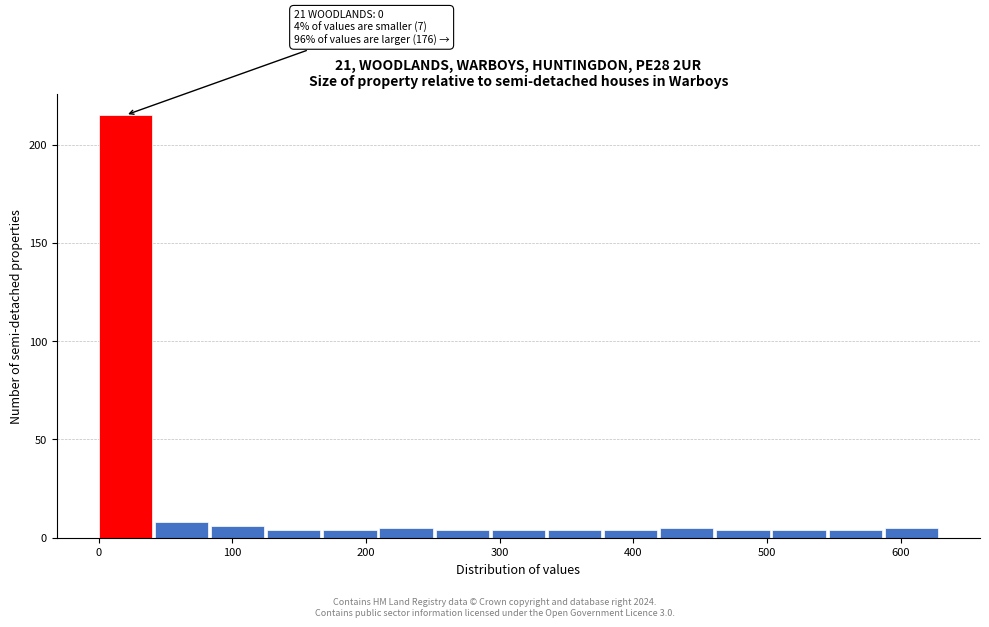

Which range on the x-axis has the tallest bar?

0 to 42